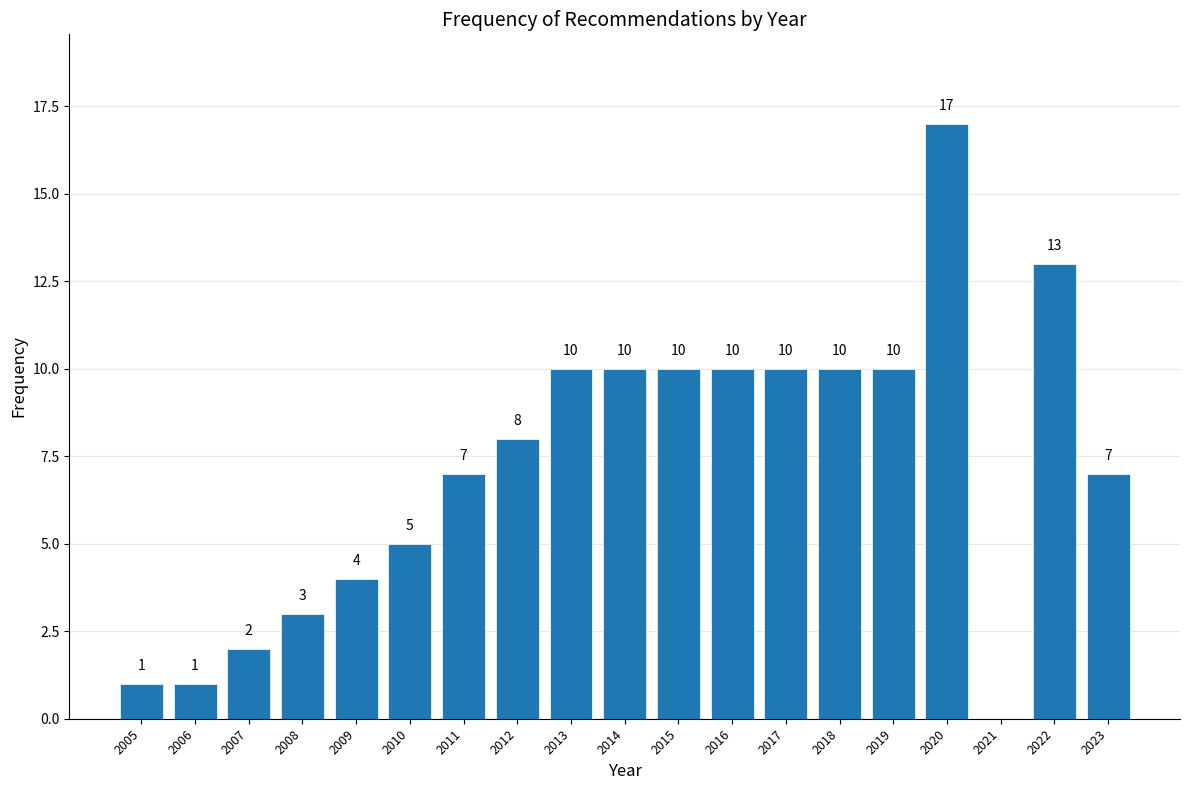

Reading left to right, transcribe all the data shown in this chart.

2005=1	2006=1	2007=2	2008=3	2009=4	2010=5	2011=7	2012=8	2013=10	2014=10	2015=10	2016=10	2017=10	2018=10	2019=10	2020=17	2021=0	2022=13	2023=7